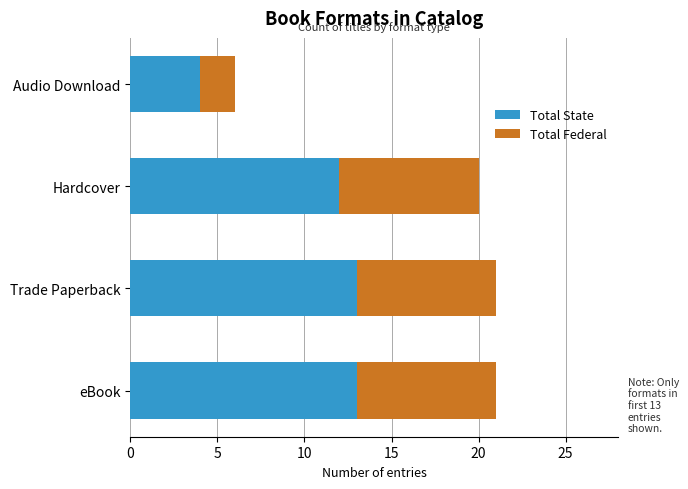

What is the sum of all Total State values?

42